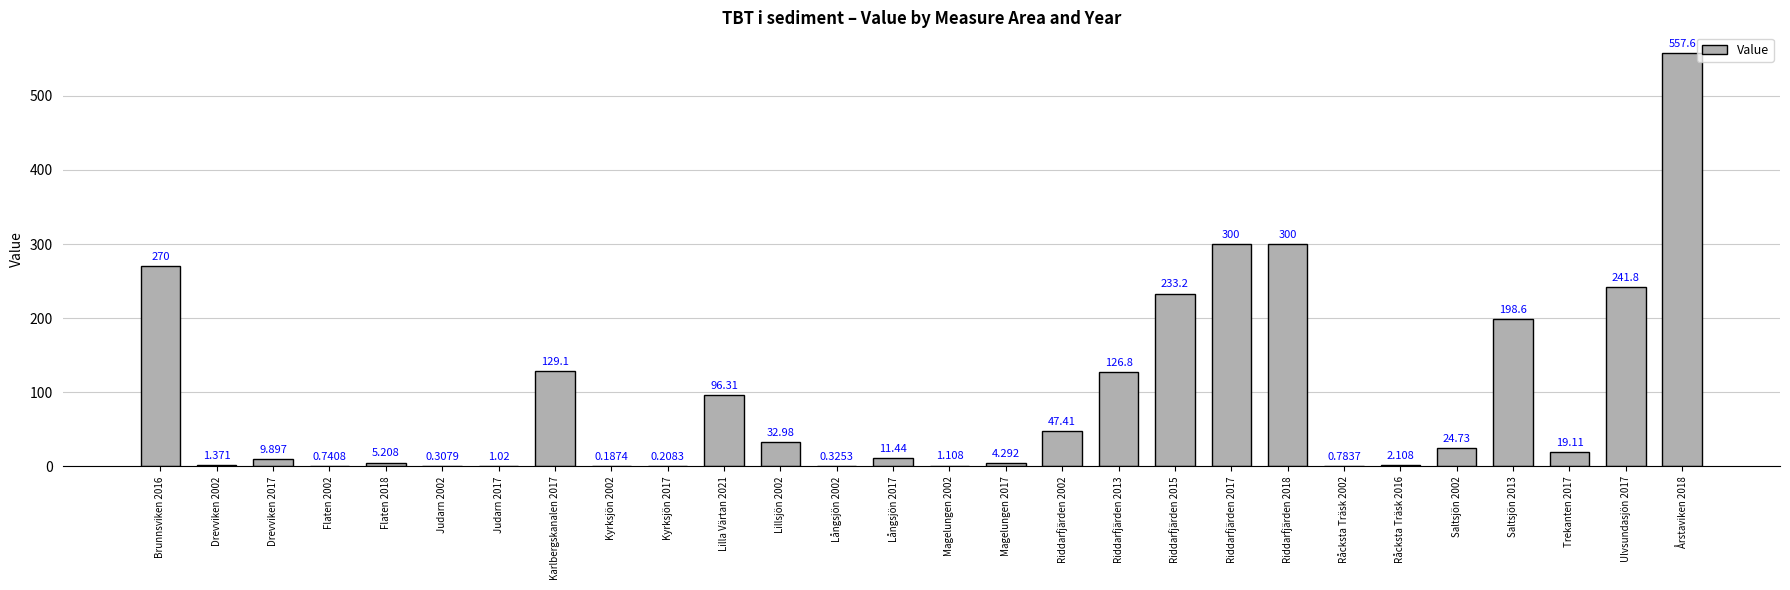

How many categories are shown in the chart?

28